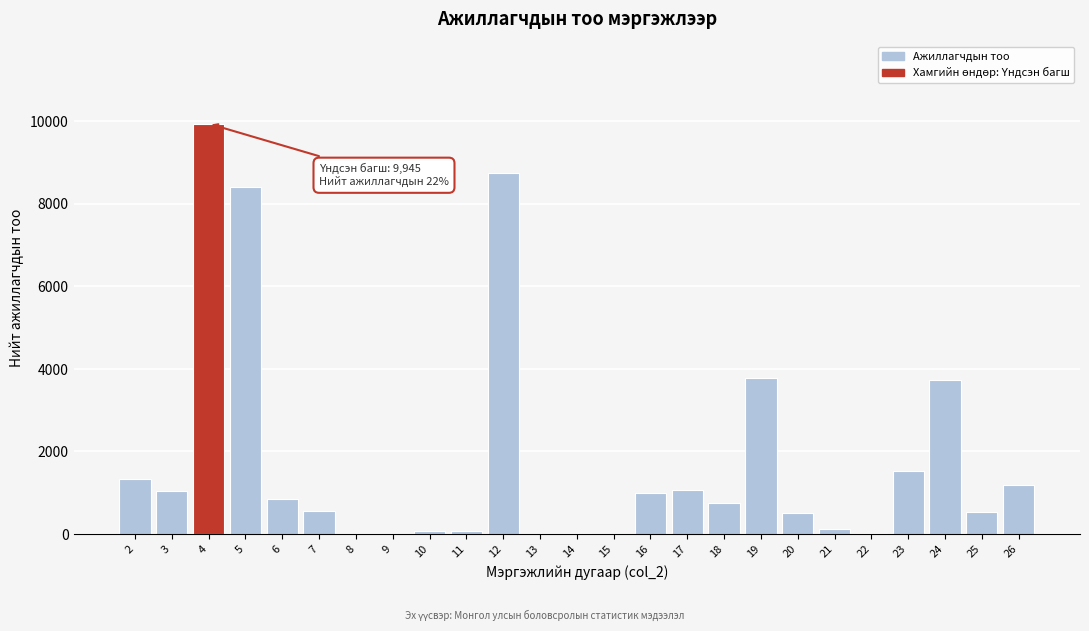

What is the change in value from 3 to 23?

+497